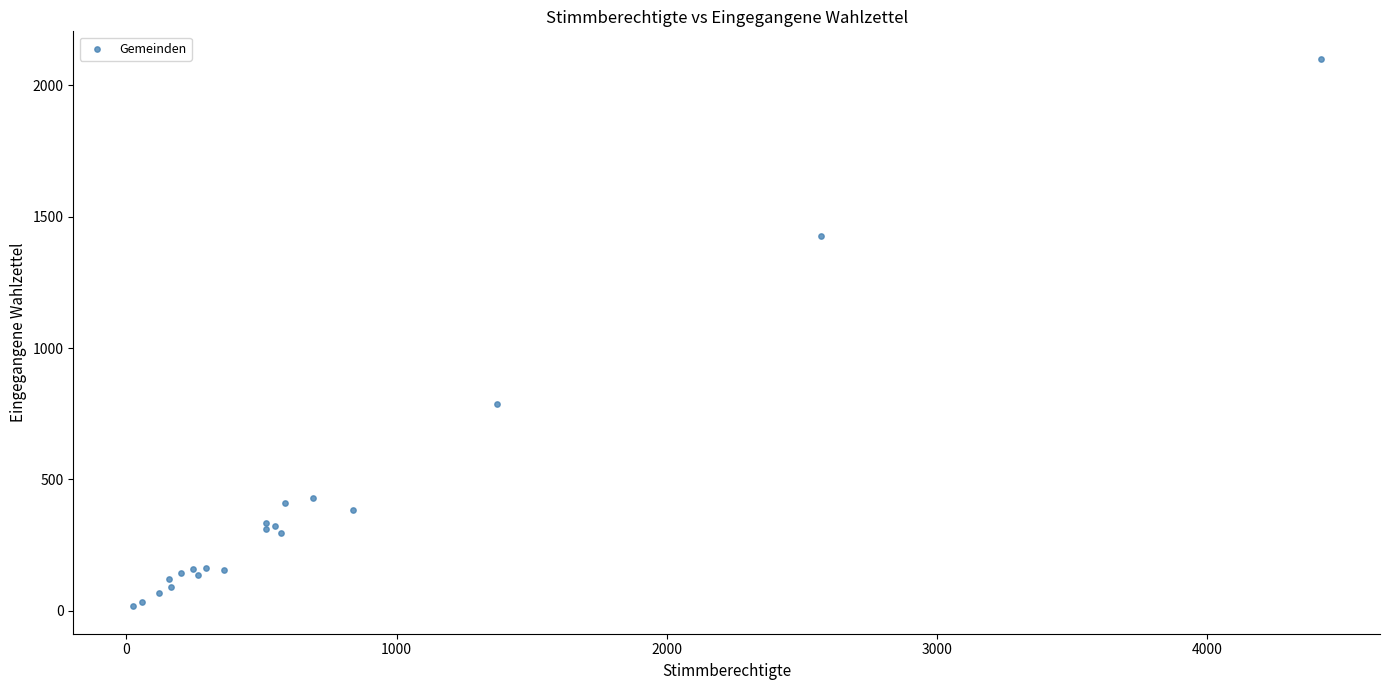

What Y value in the scatter plot is closest to 1059?

788